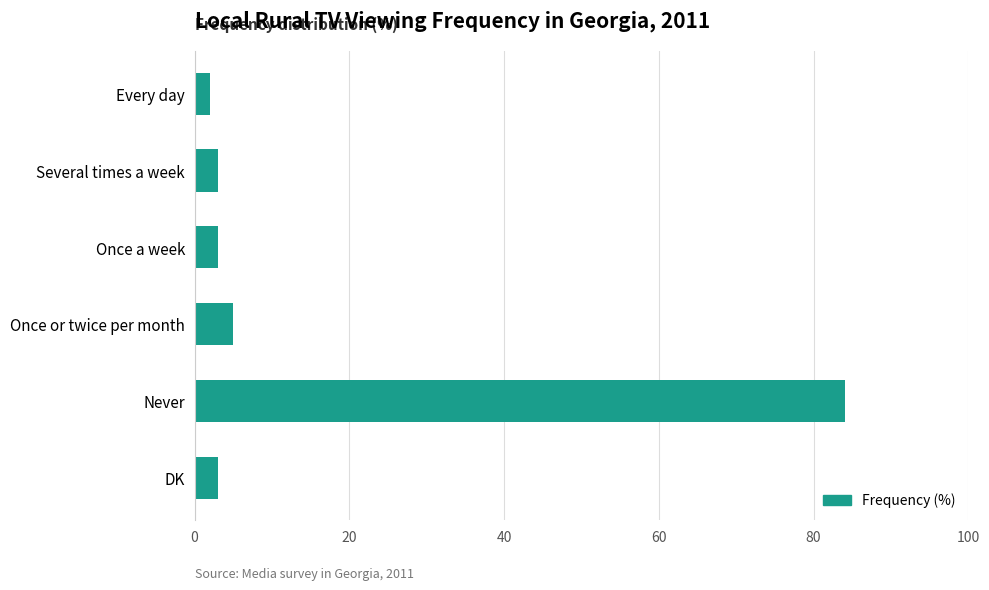

What is the average value?

17